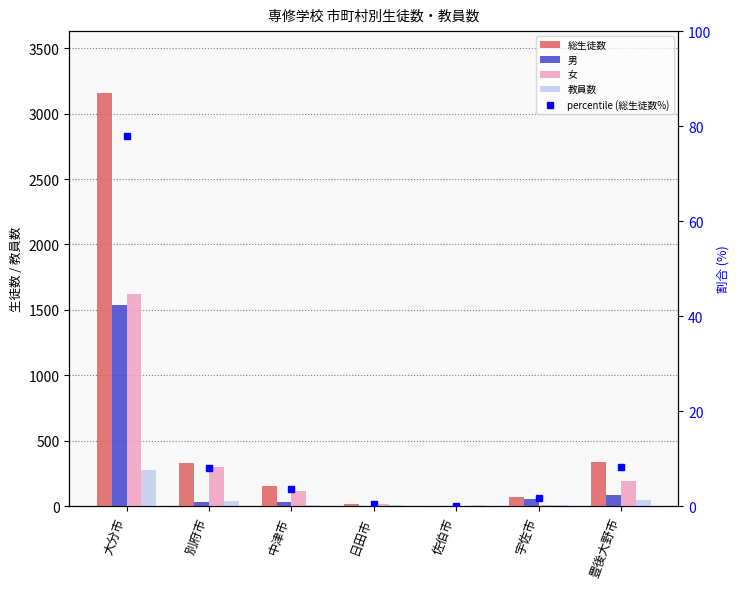

What position from the left is 佐伯市?

5